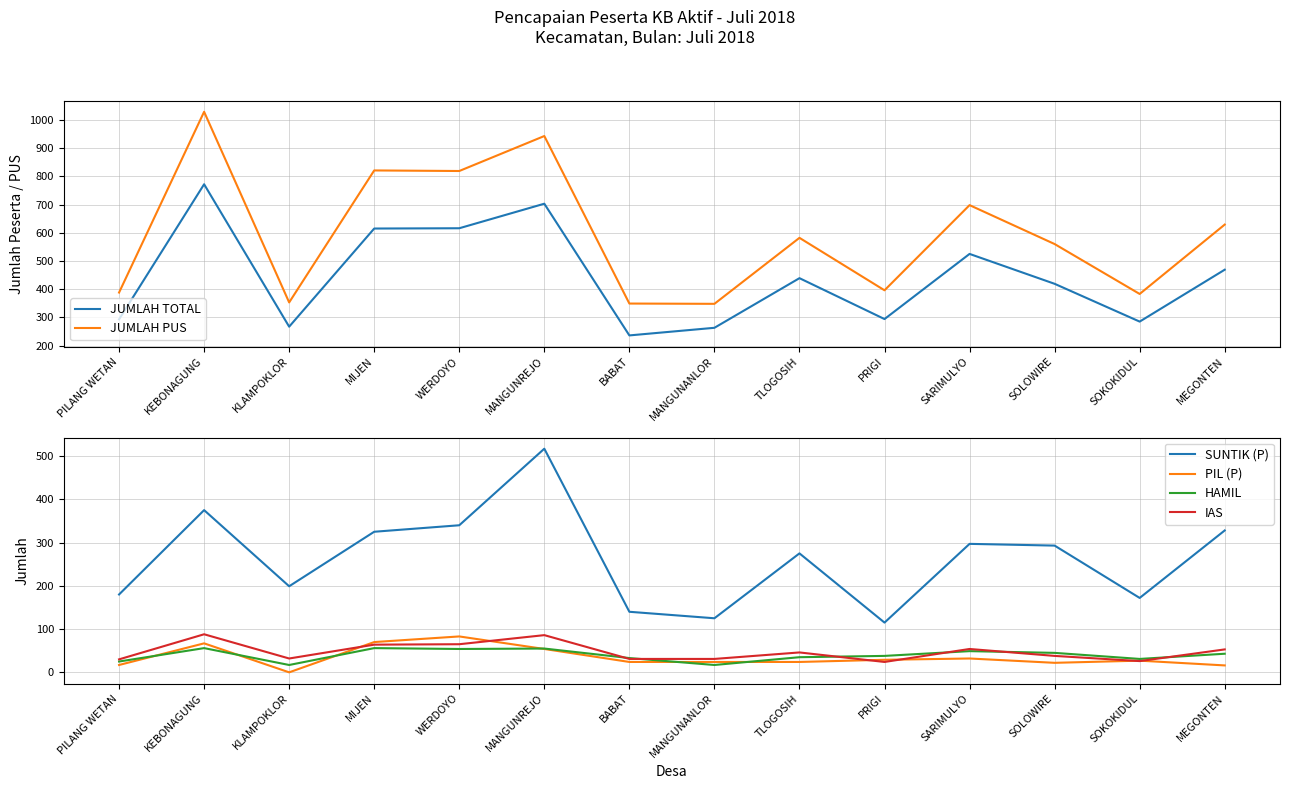

How many series are shown in this chart?

6